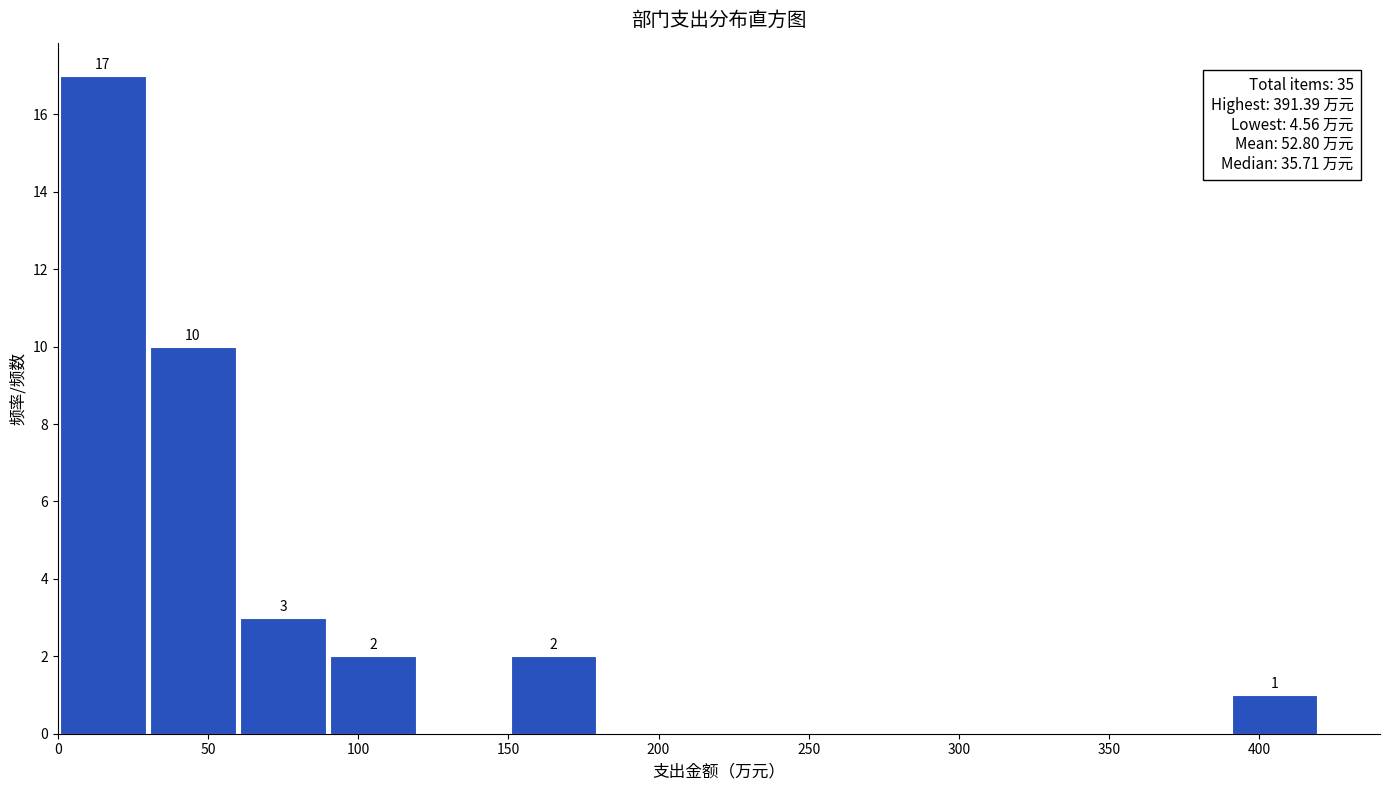

Which range on the x-axis has the tallest bar?

0 to 30